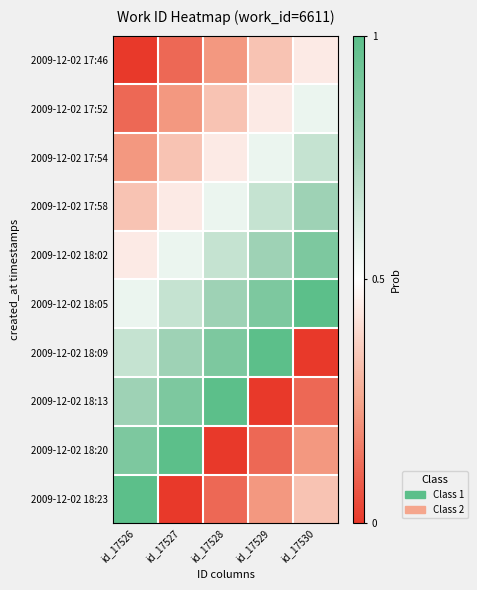

Count the number of data series in this chart.

10